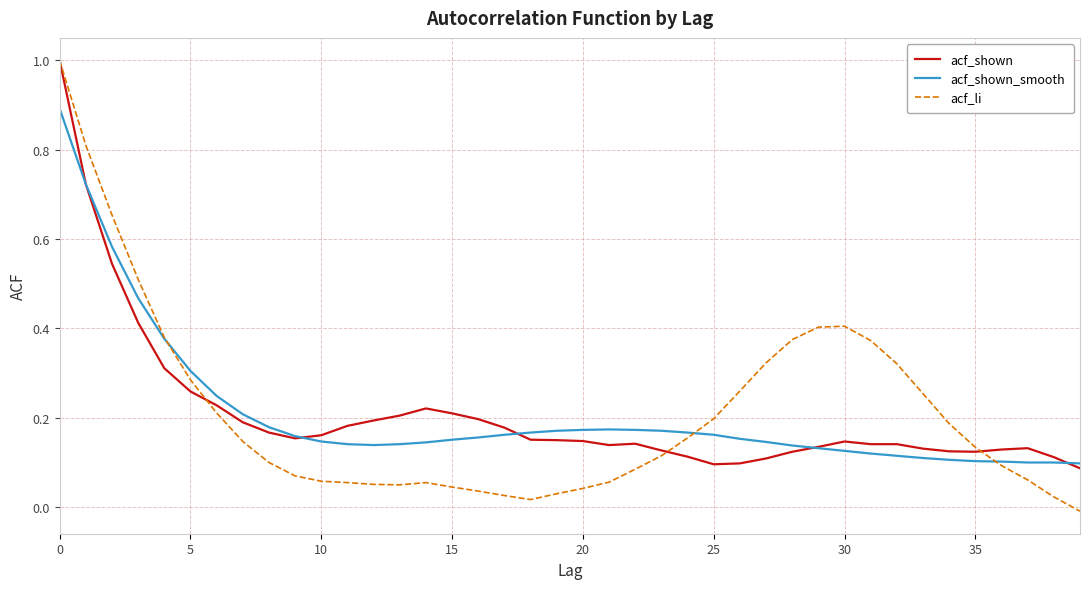

Which series ends up on top after the final intersection of acf_li and acf_shown?

acf_shown